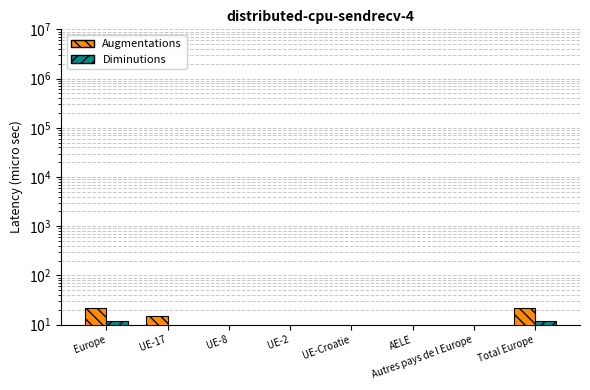

Reading left to right, transcribe all the data shown in this chart.

Augmentations: Europe=22	UE-17=15	UE-8=6	UE-2=0	UE-Croatie=0	AELE=0	Autres pays de l Europe=1	Total Europe=22
Diminutions: Europe=12	UE-17=3	UE-8=5	UE-2=0	UE-Croatie=0	AELE=0	Autres pays de l Europe=4	Total Europe=12